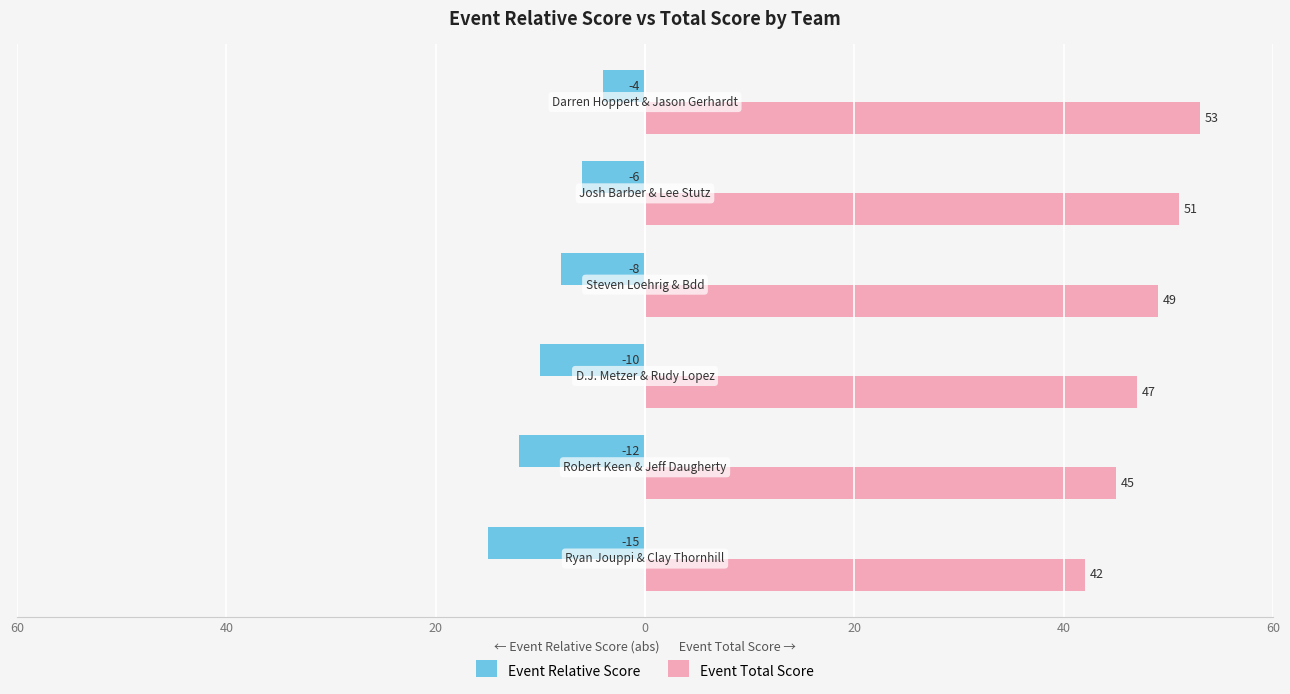

Reading left to right, what are all the values shown in this chart?

Event Relative Score: 60=-15	40=-12	20=-10	0=-8	20=-6	40=-4
Event Total Score: 60=42	40=45	20=47	0=49	20=51	40=53